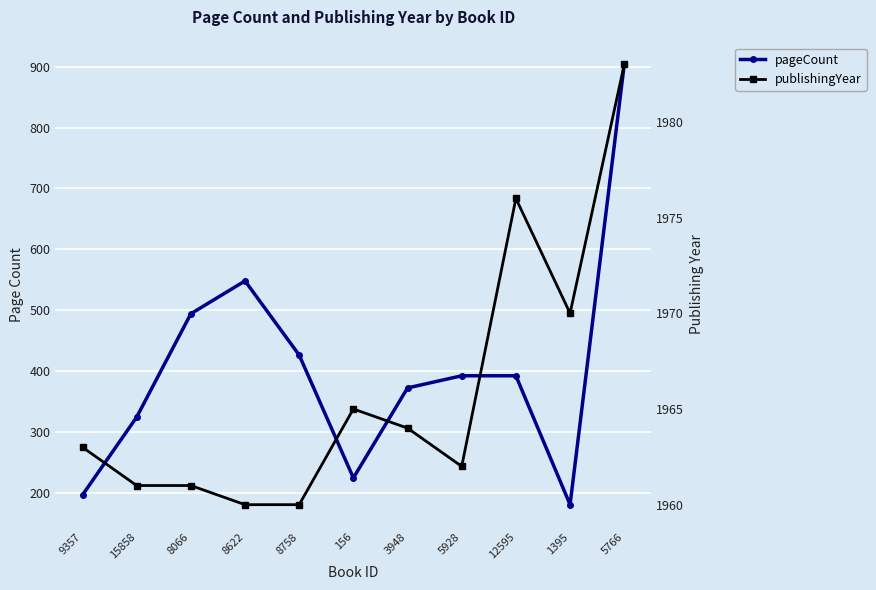

Is this an area chart (filled region under the line)?

No